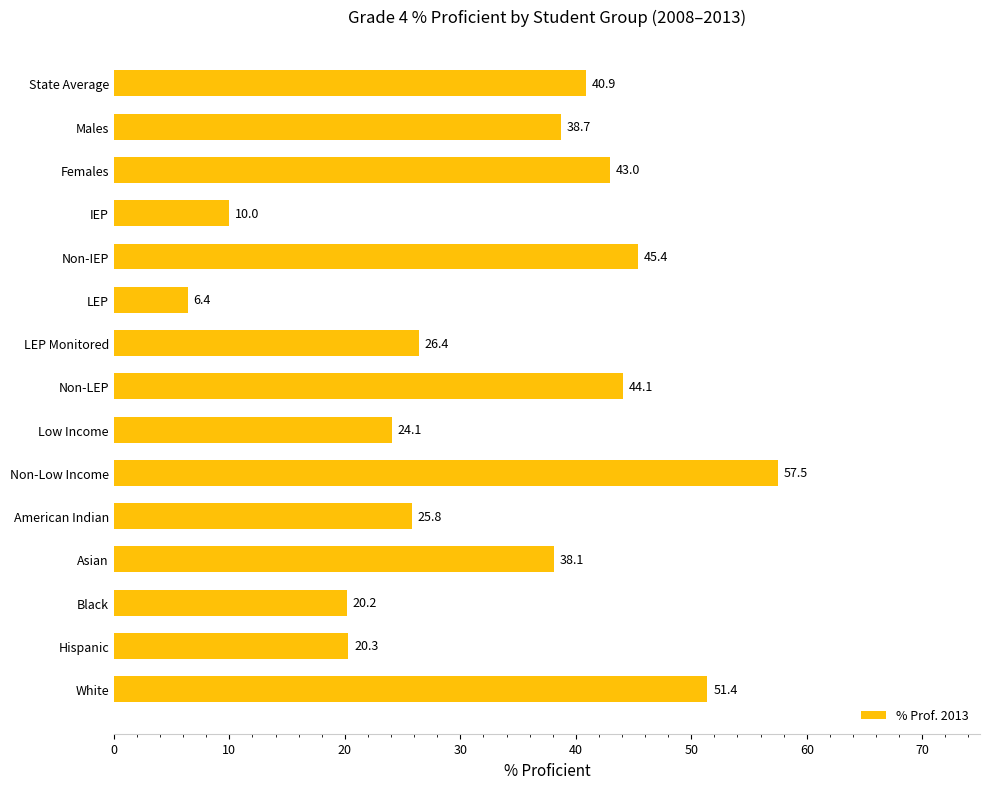

Reading top to bottom, what are all the values shown in this chart?

State Average=40.9	Males=38.7	Females=43.0	IEP=10.0	Non-IEP=45.4	LEP=6.4	LEP Monitored=26.4	Non-LEP=44.1	Low Income=24.1	Non-Low Income=57.5	American Indian=25.8	Asian=38.1	Black=20.2	Hispanic=20.3	White=51.4